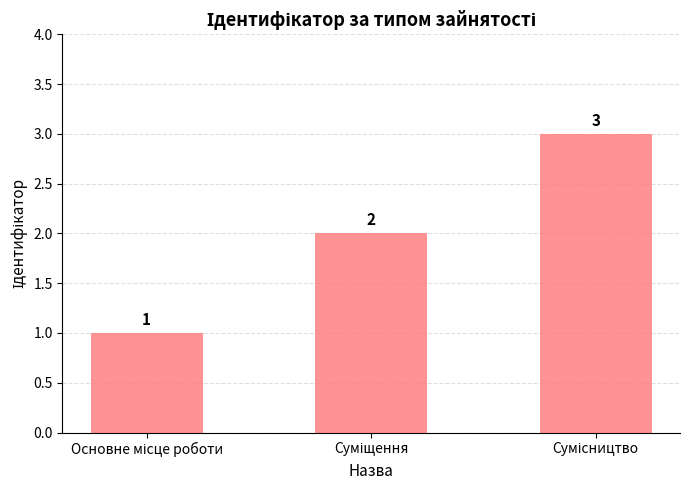

What is the sum of all values?

6